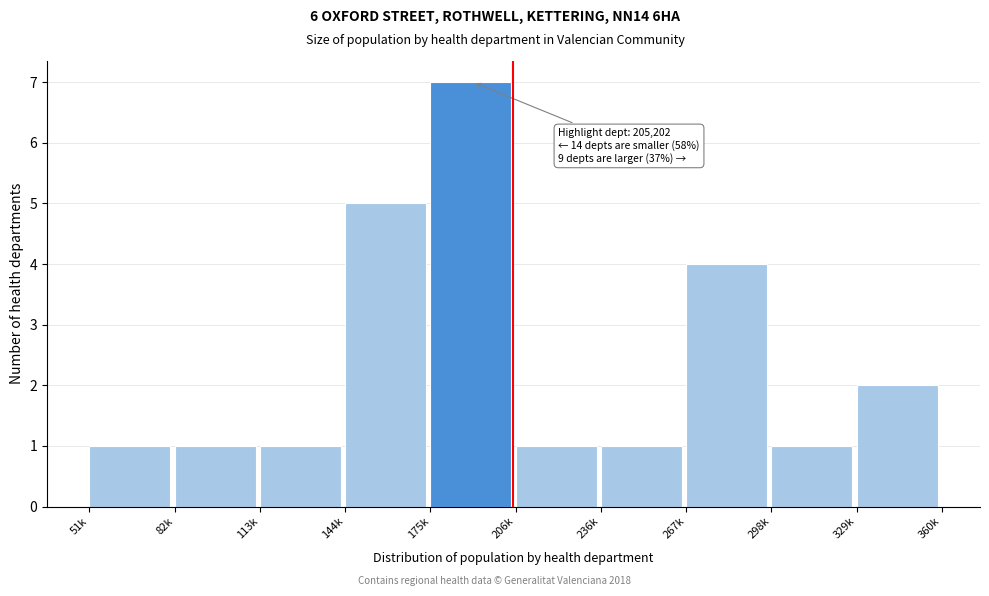

Reading right to left, what are all the values shown in this chart?

2	1	4	1	1	7	5	1	1	1